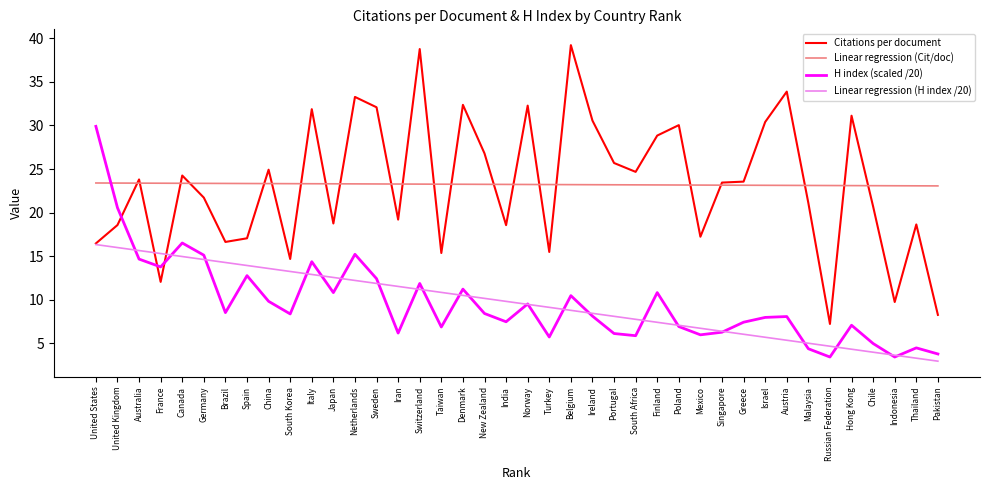

What is the difference between the second highest and second lowest values in the Linear regression (H index /20) series?

12.7